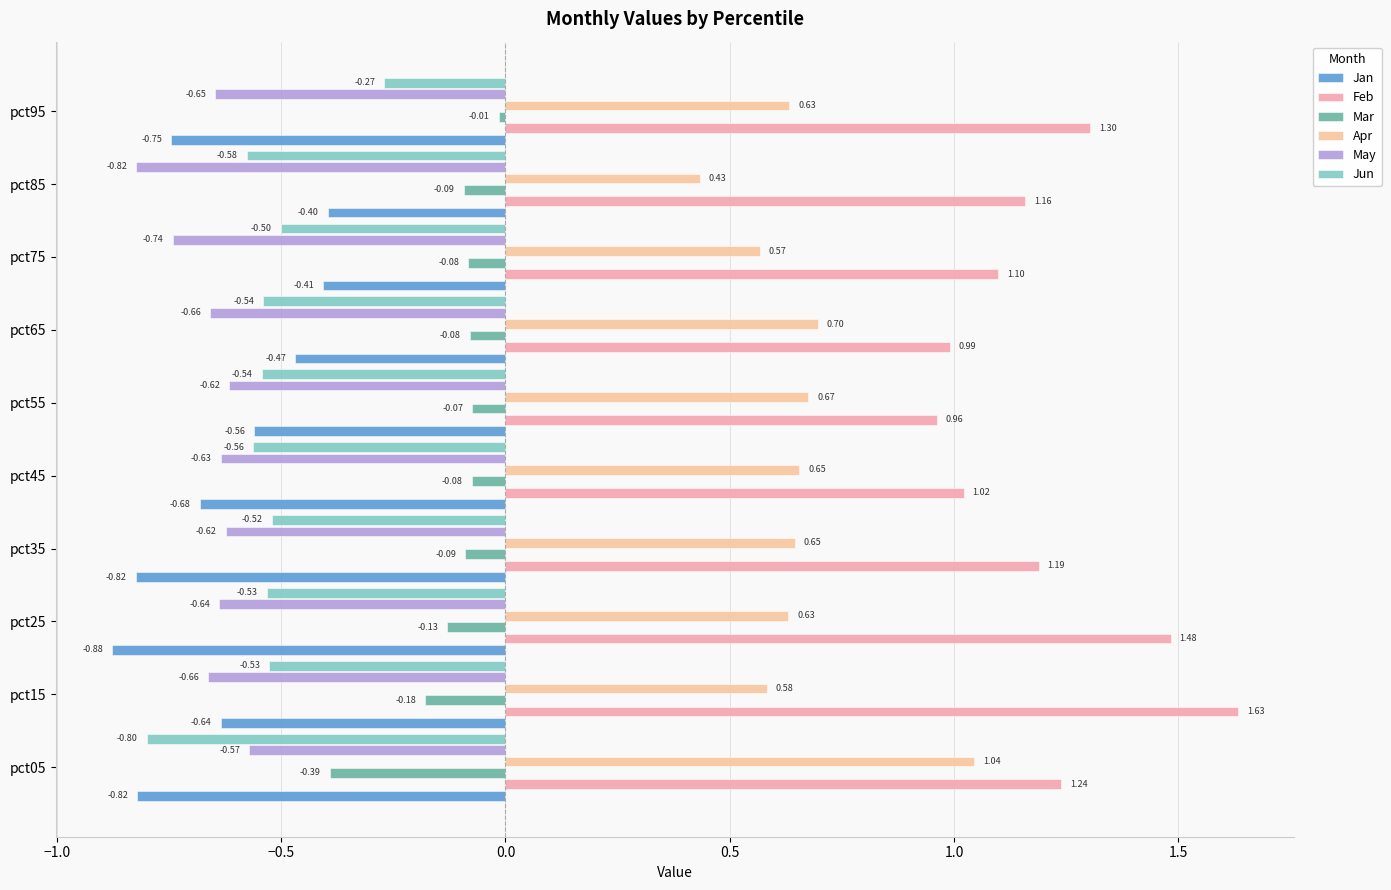

Which series has the largest total across all categories?

Feb